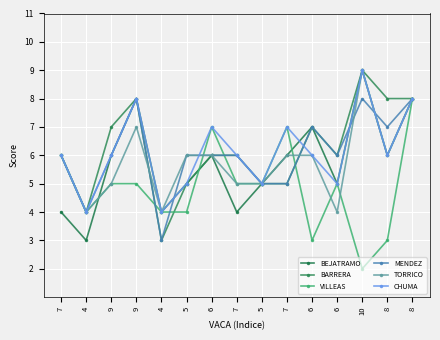

What is the difference between the MENDEZ values at 7 and 8?

2